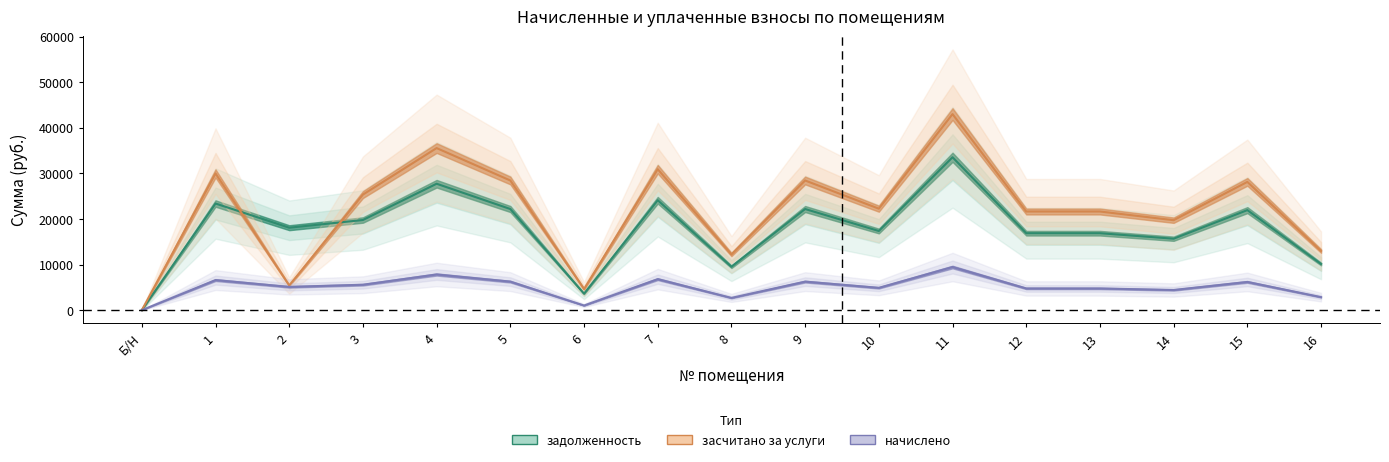

True or false: начислено and засчитано cross at least once.

False